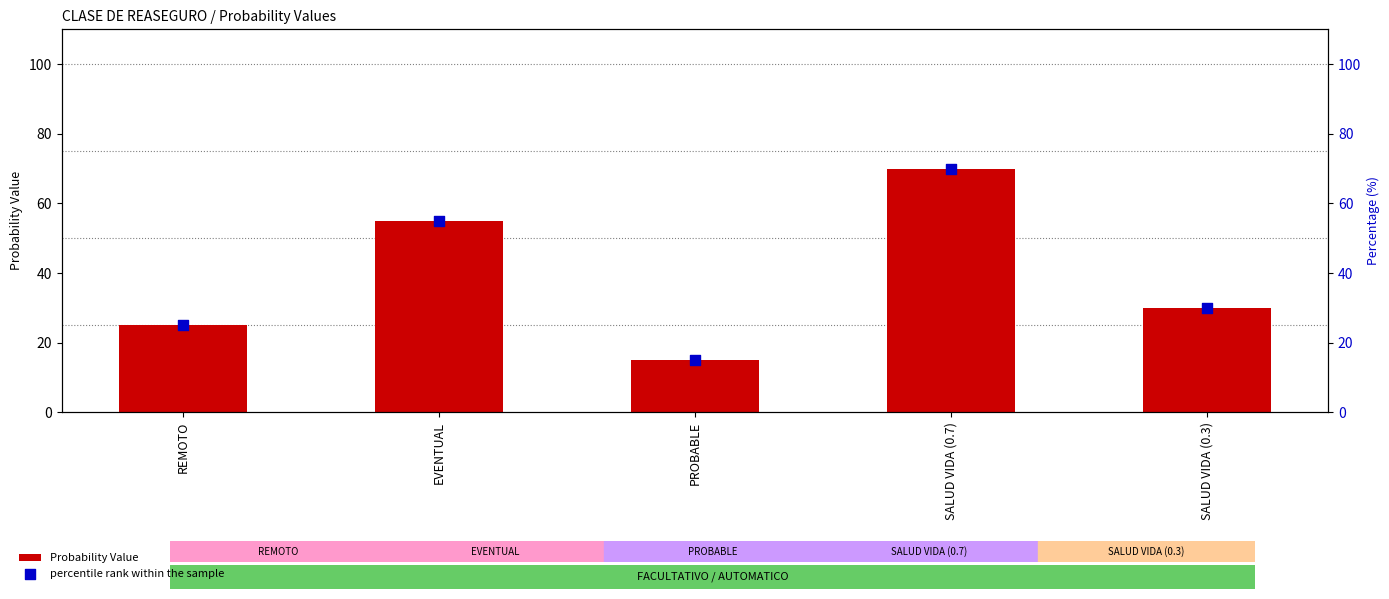

Which series has the largest total across all categories?

Probability Value